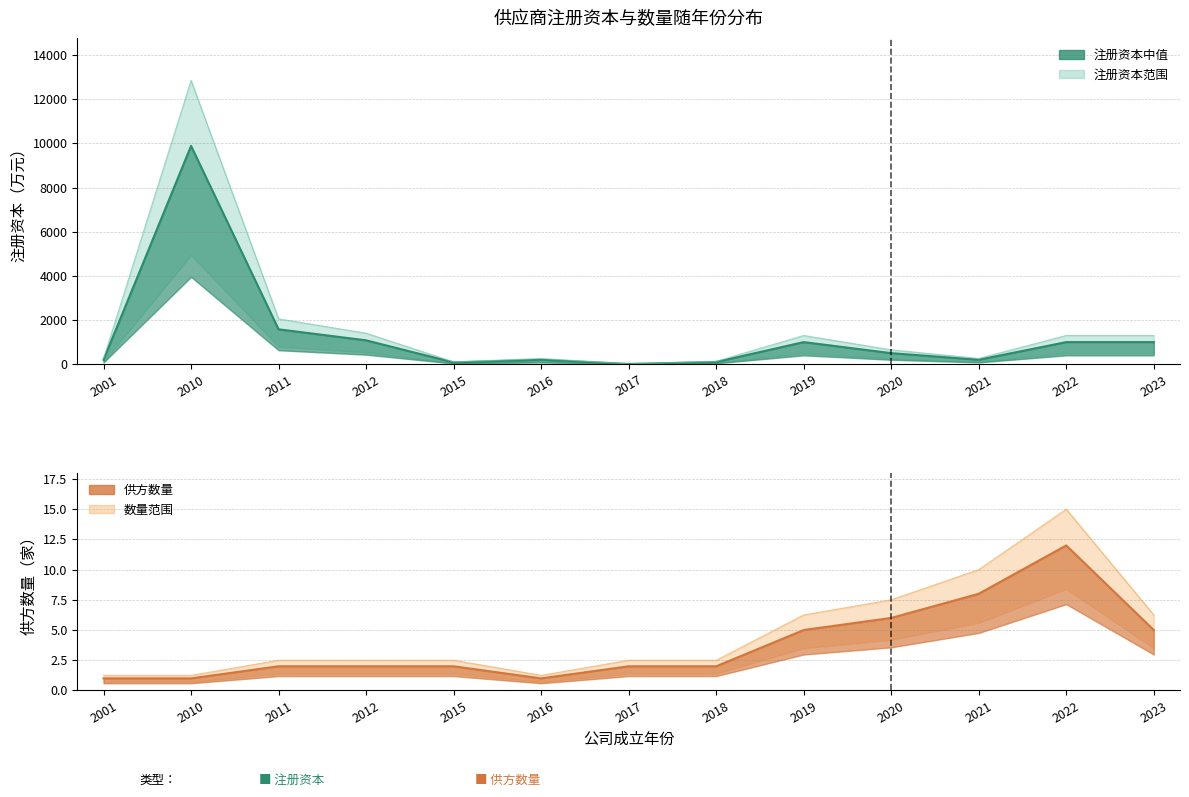

Approximately how many times larger is the value at 2022 compared to 2018?

10.0